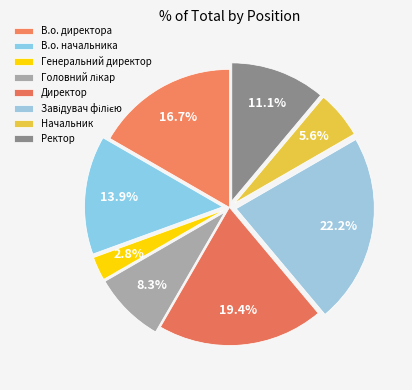

Which has a higher value, Директор or Начальник?

Директор